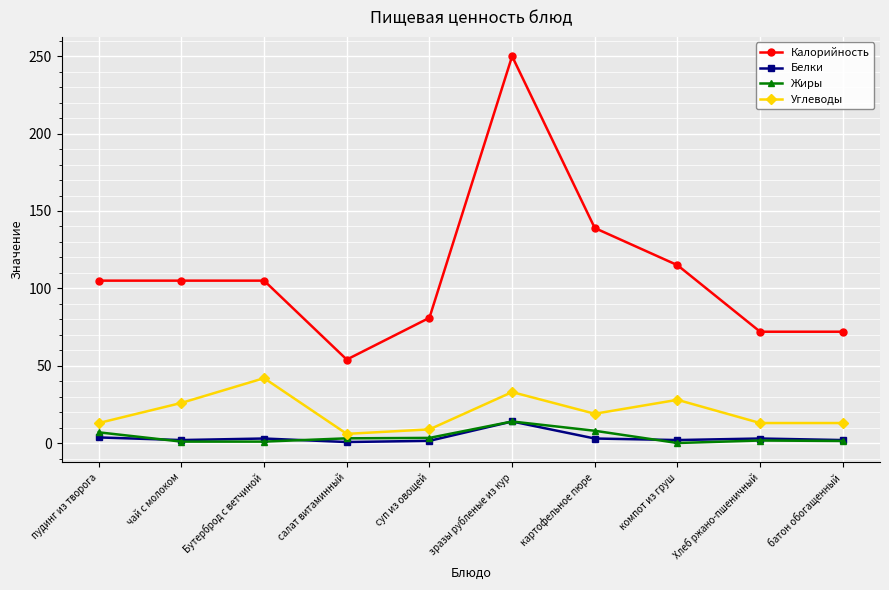

Between пудинг из творога and суп из овощей, which series saw the biggest shift?

Калорийность